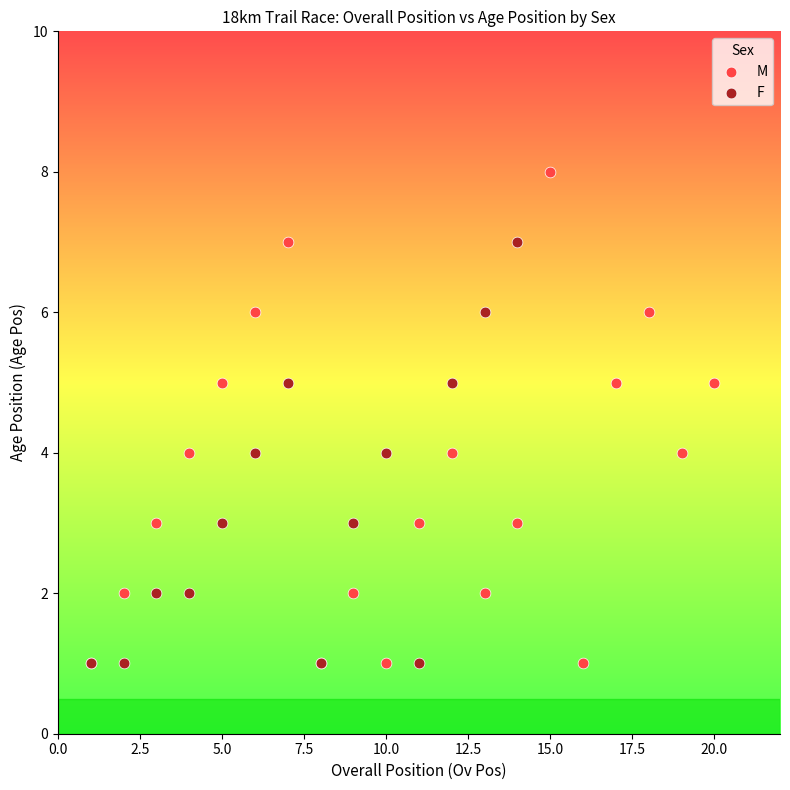

Which series contains the highest Y value?

M